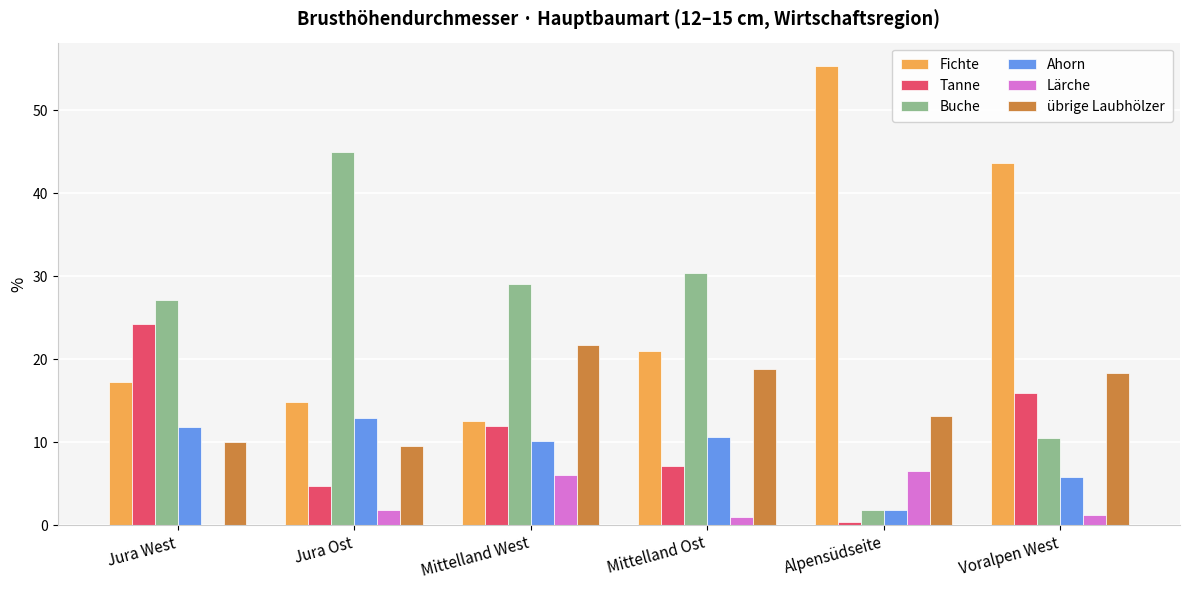

At which category does the chart reach its peak across all series?

Alpensüdseite